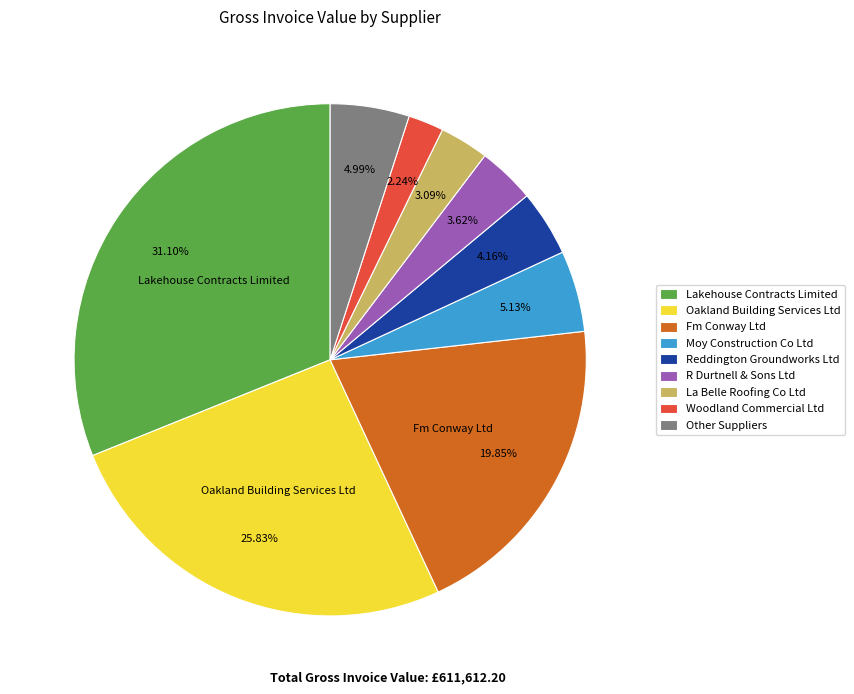

To the nearest percent, what portion does Fm Conway Ltd represent?

20%